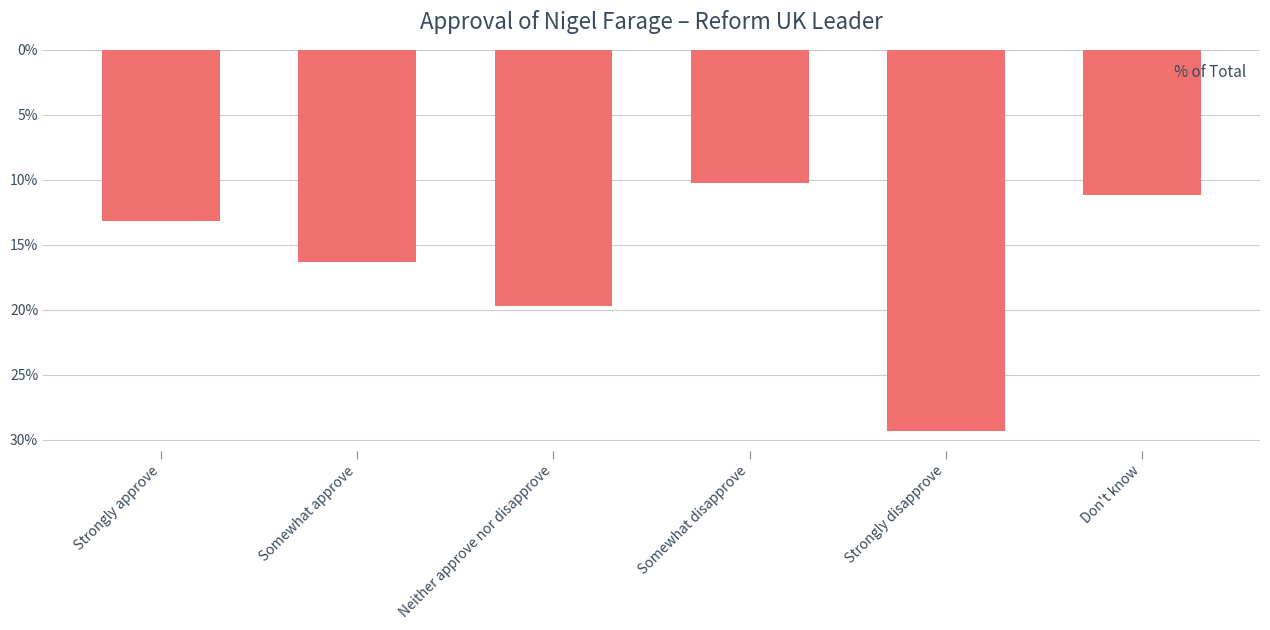

Does the chart contain any negative values?

Yes